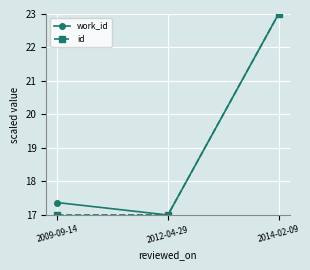

The value of id at 2014-02-09 is 23.0. True or false?

True